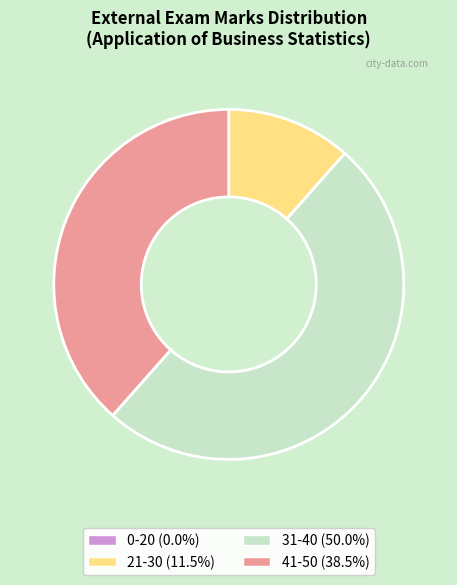

Does 41-50 (38.5%) represent more than half of the total?

No